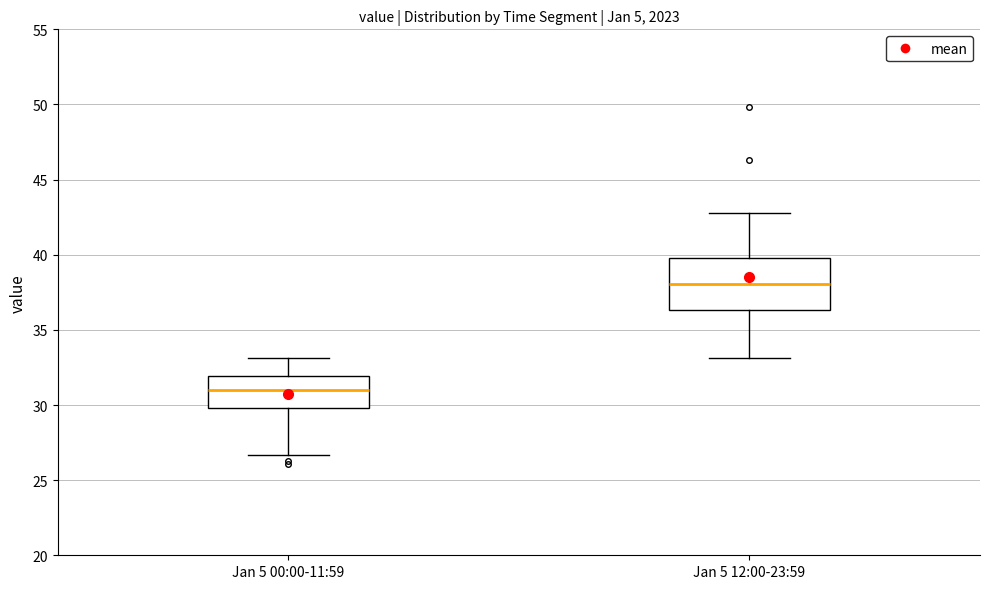

Reading left to right, transcribe this box plot: for each box, give where its median line is, the range the box spans, and where its two whiskers end, as read against the y-axis. The values are not printed on the chart, so give them approximately, as read against the axis.

Jan 5 00:00-11:59: median 31.0, box 30.0 to 32.0, whiskers 26.5 to 33.0
Jan 5 12:00-23:59: median 38.0, box 36.5 to 40.0, whiskers 33.0 to 43.0